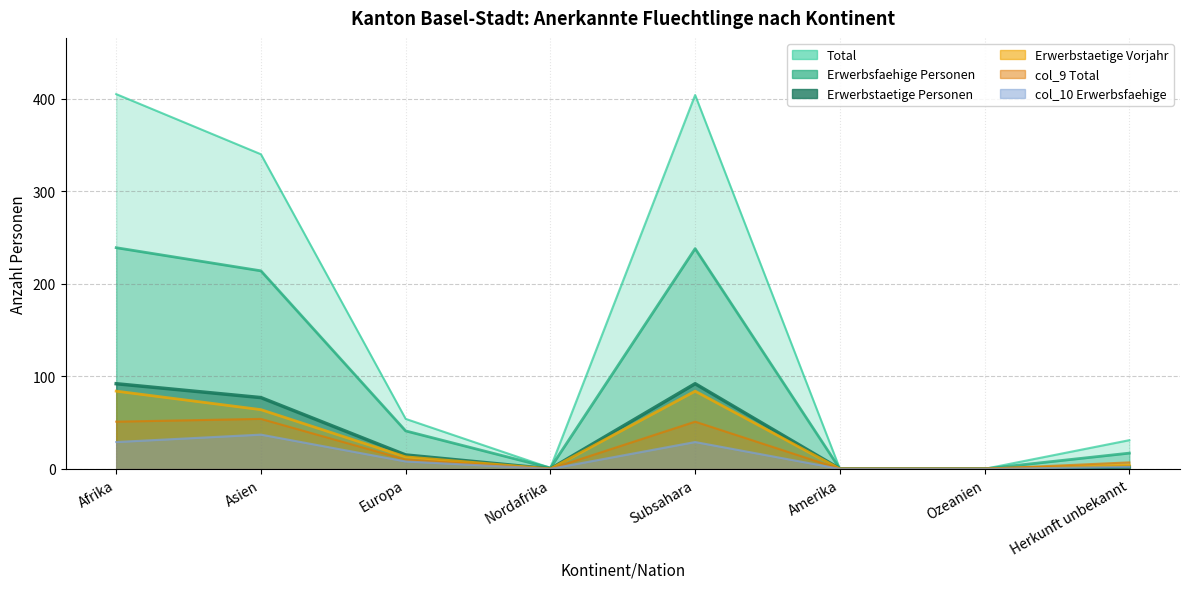

How many positive values does the Total series have?

6